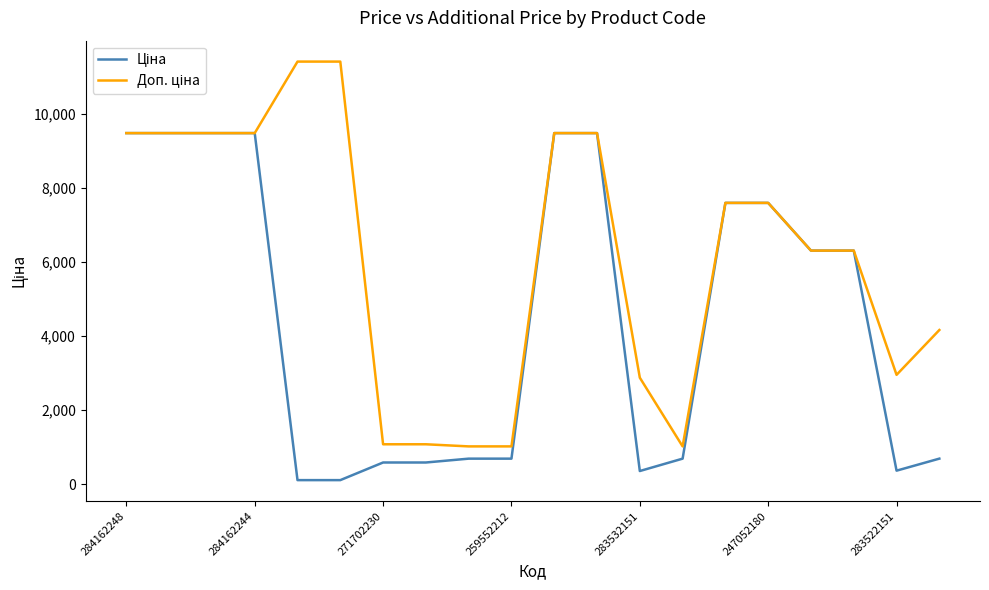

What is the greatest value displayed?

11410.0